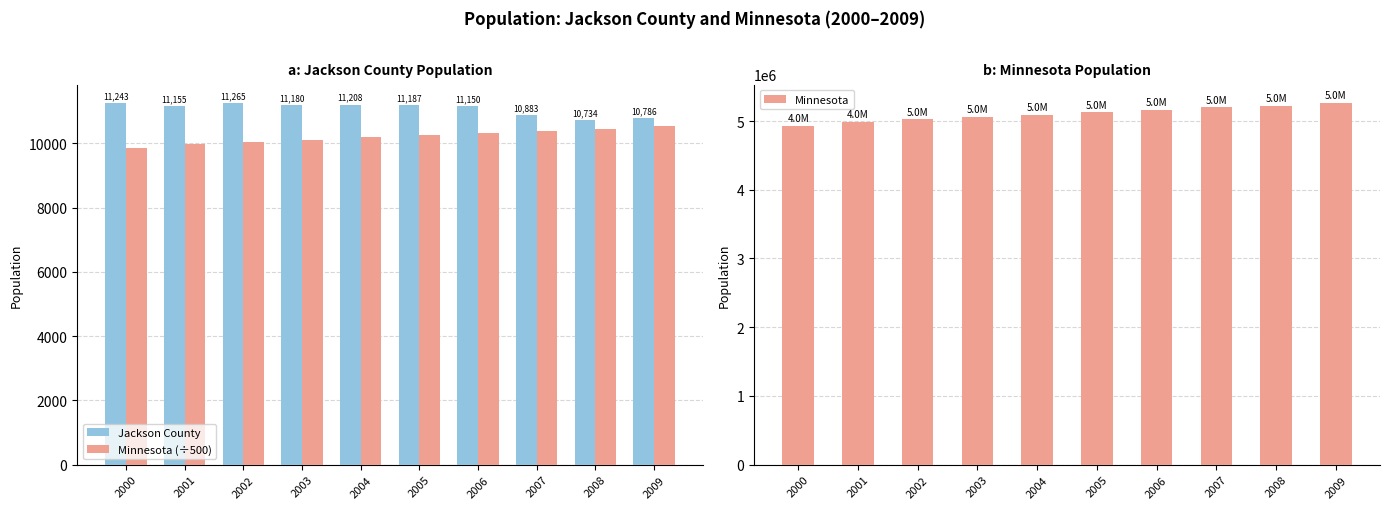

The value of Jackson County at 2008 is 10734.0. True or false?

True